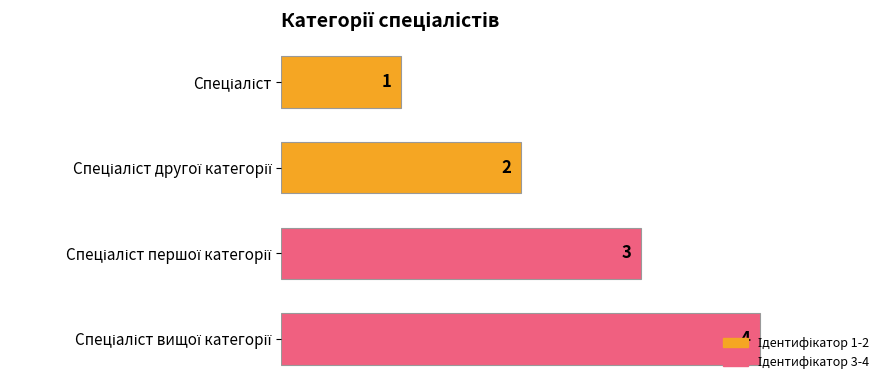

What is the sum of all values?

10